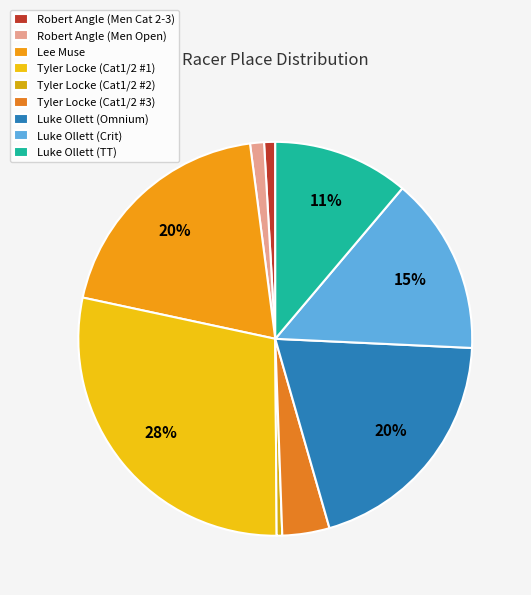

Combined, what portion of the pie is Luke Ollett (Crit) and Tyler Locke (Cat1/2 #1)?

43.1%